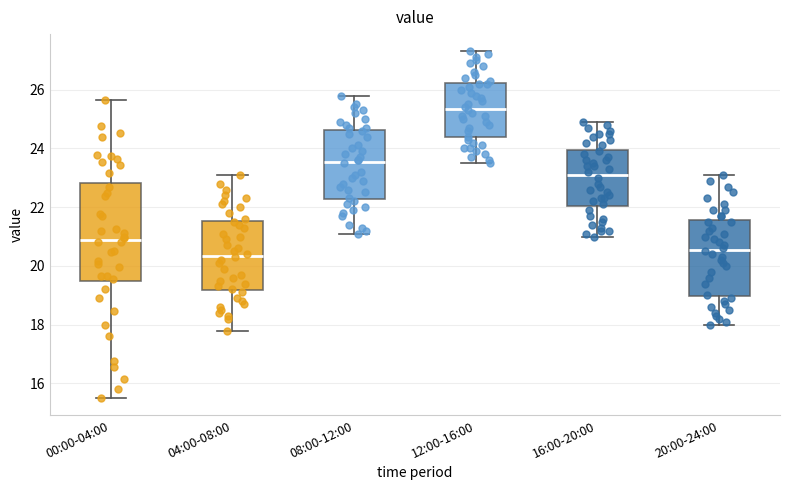

Where does the upper whisker of the box for 08:00-12:00 end on the y-axis? The values are not printed on the chart, so give them approximately, as read against the axis.

25.8